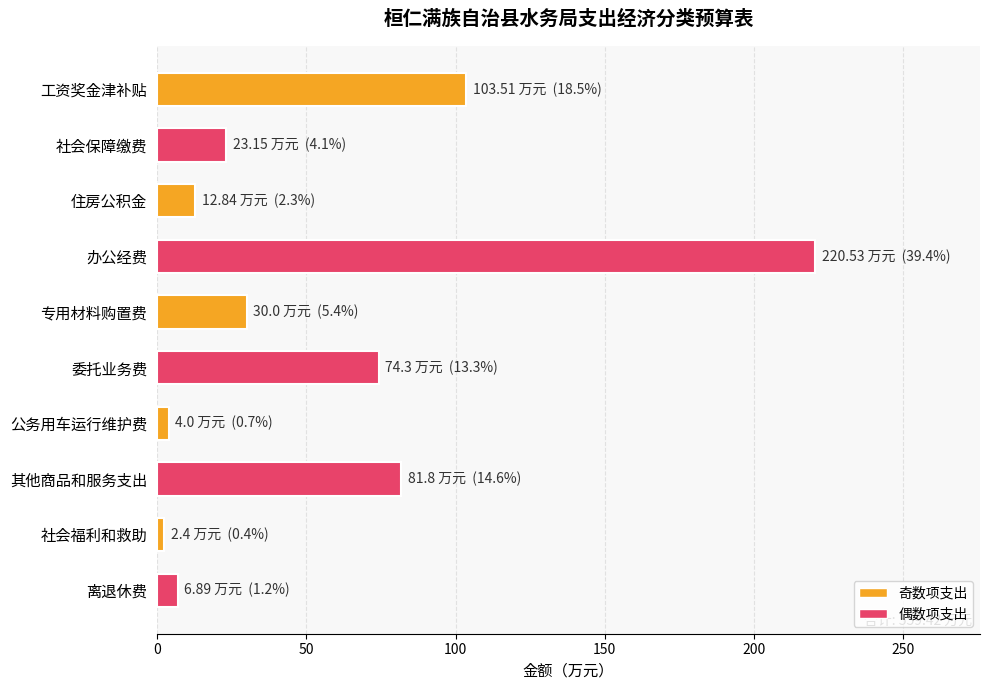

What is the label of the 6th bar from the bottom?

专用材料购置费